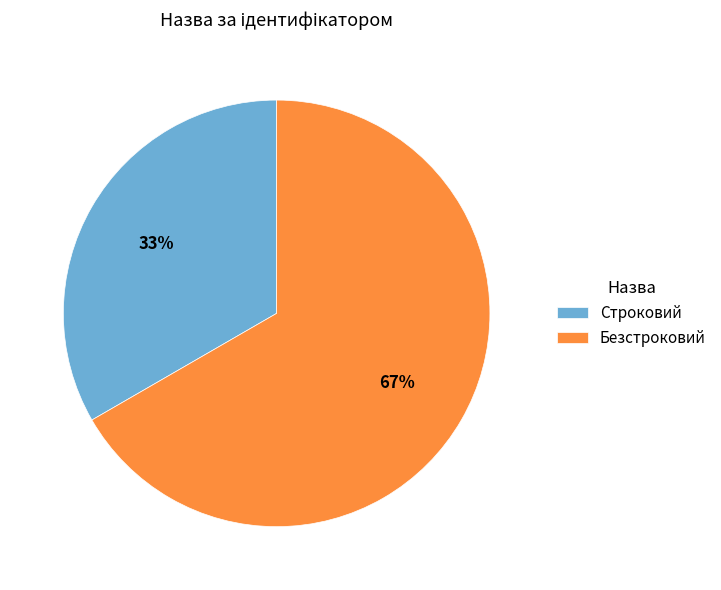

Do Строковий and Безстроковий together represent more than half of the pie?

Yes